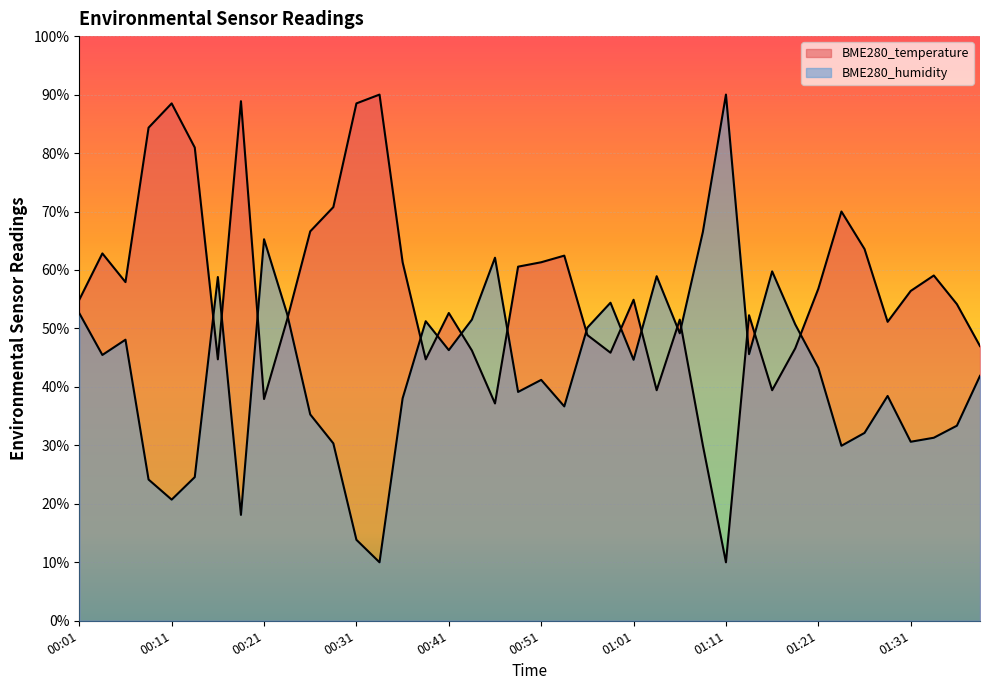

Which series has the largest range (max minus min)?

BME280_temperature